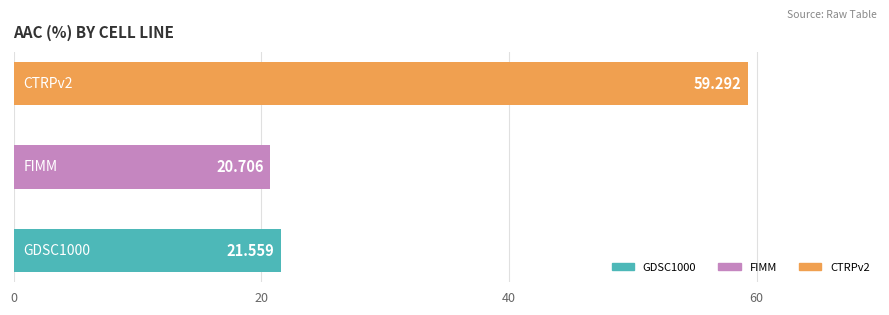

How many data points are less than 21?

1